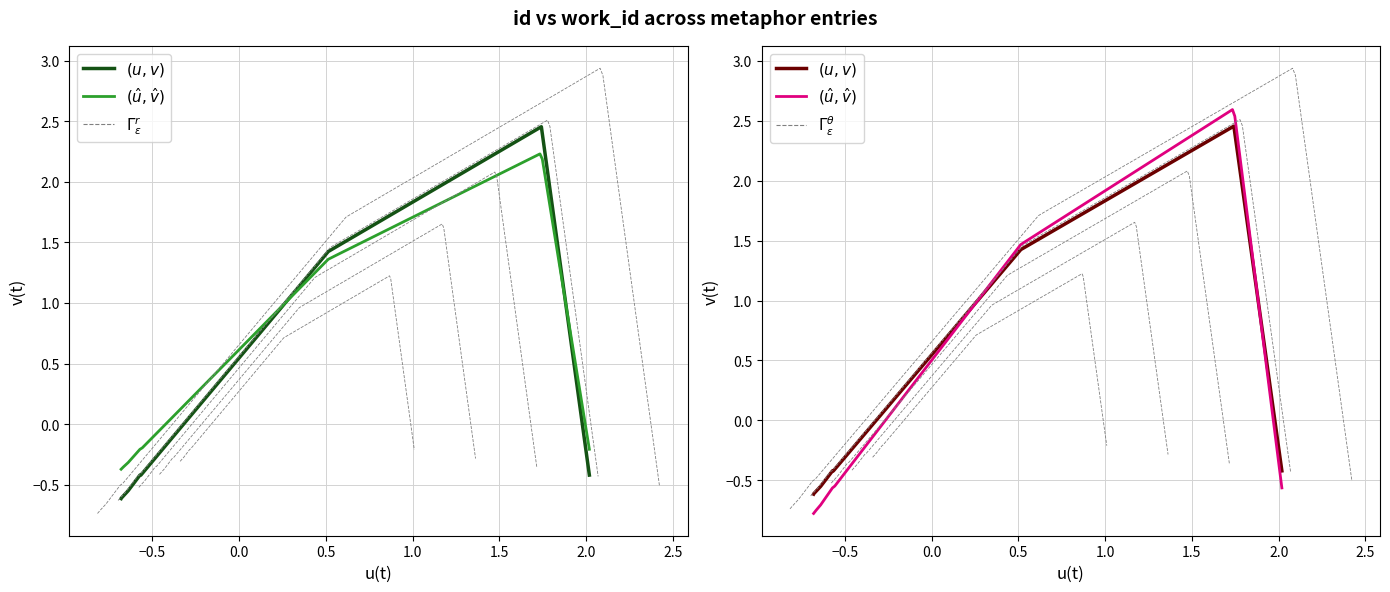

True or false: the data has more than 1 interior local peaks.

False